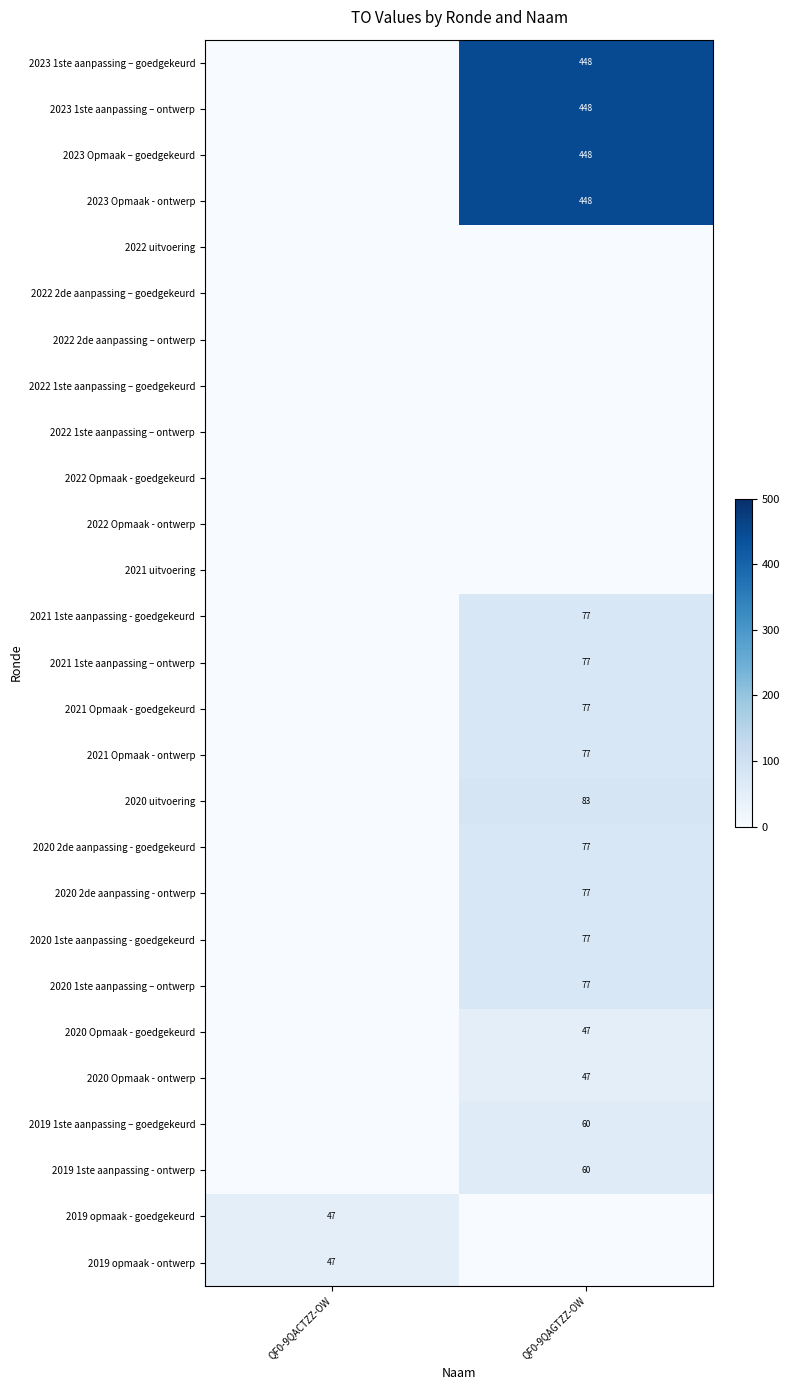

True or false: 2020 Opmaak - goedgekeurd has a value of 31 at QF0-9QAGTZZ-OW.

False